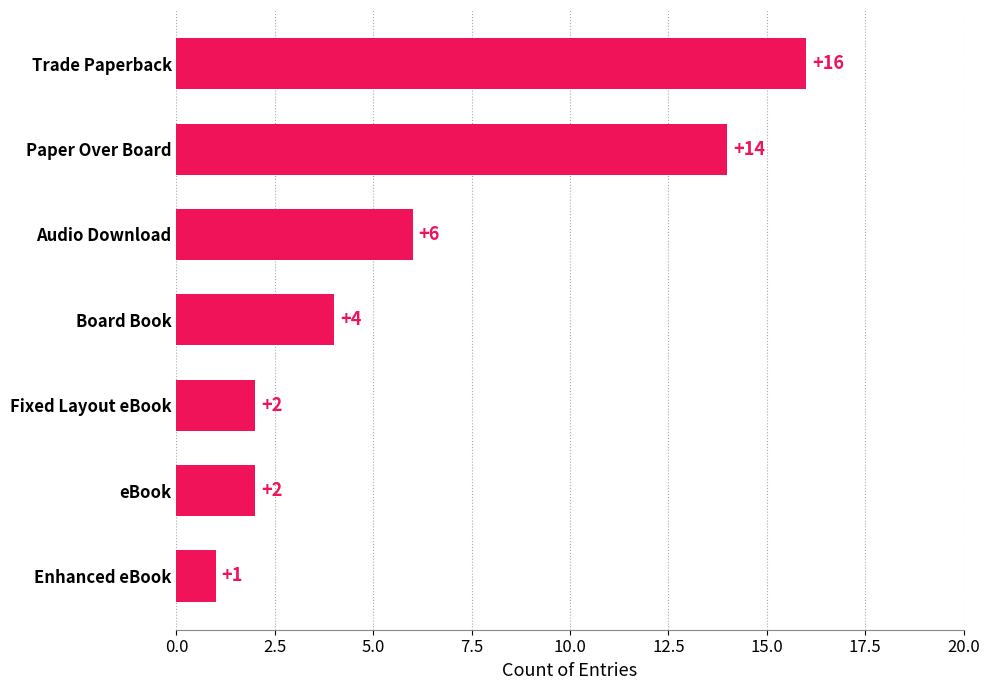

What is the sum of all values?

45